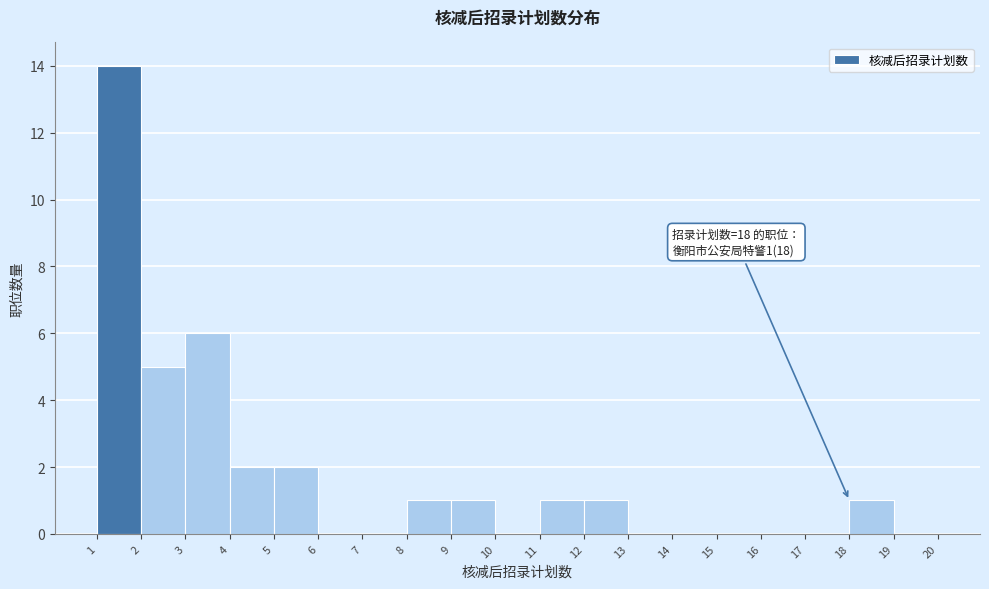

Over which range of the x-axis is the bar tallest?

1 to 2